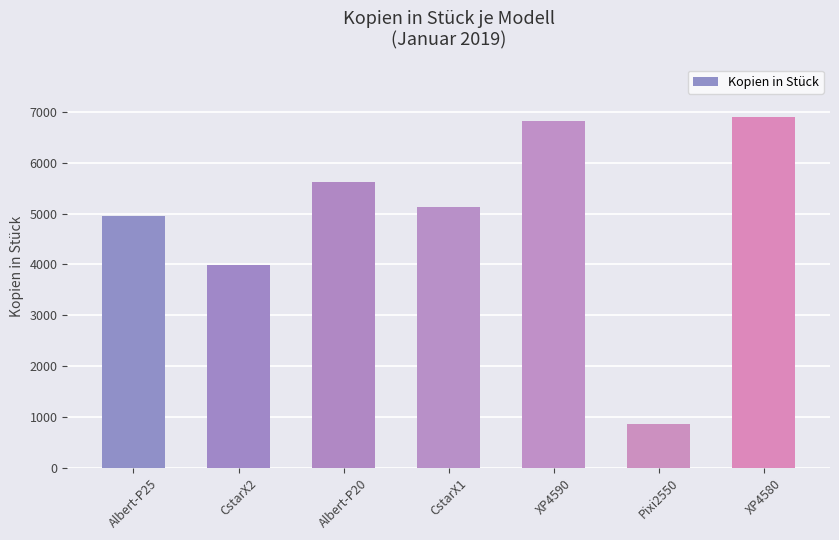

Between XP4580 and Albert-P20, which is larger?

XP4580